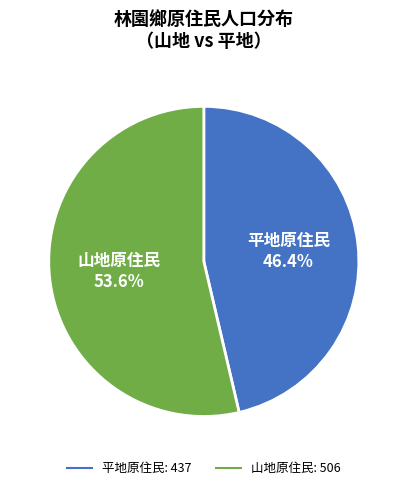

Is there any slice that represents more than half of the pie?

Yes